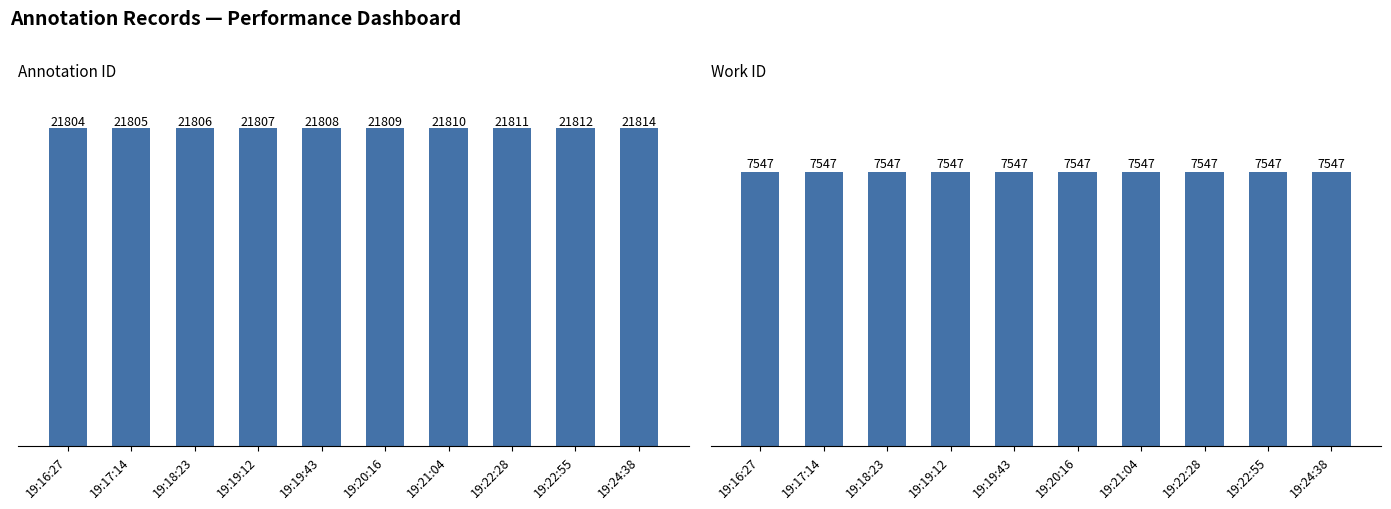

Which series changed the most between 19:19:43 and 19:22:55?

id